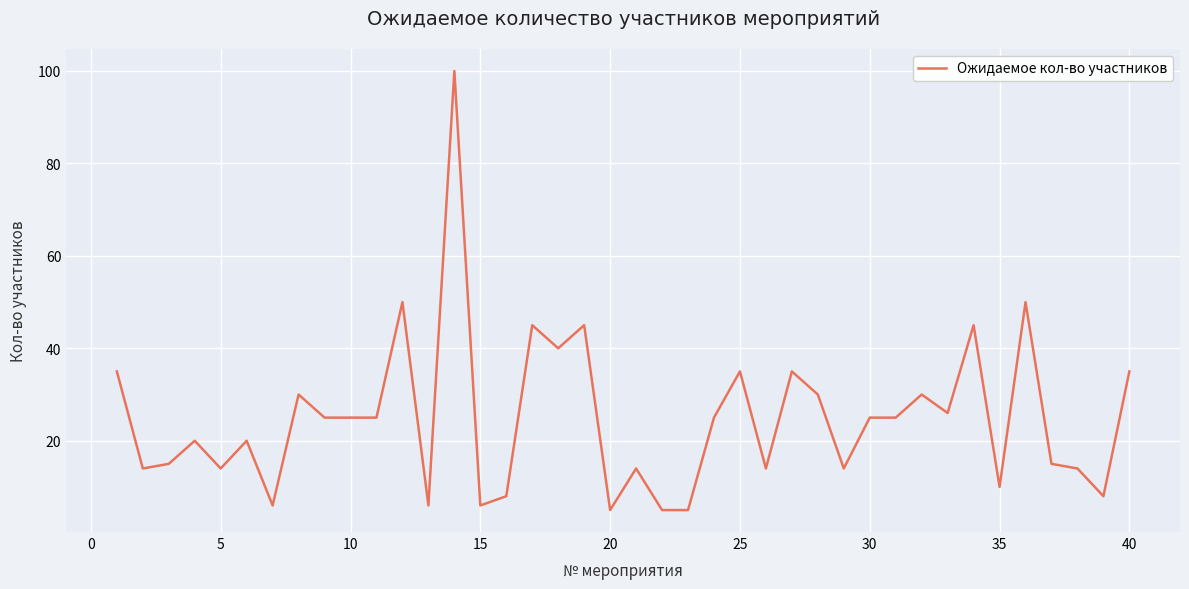

What is the smallest value displayed?

5